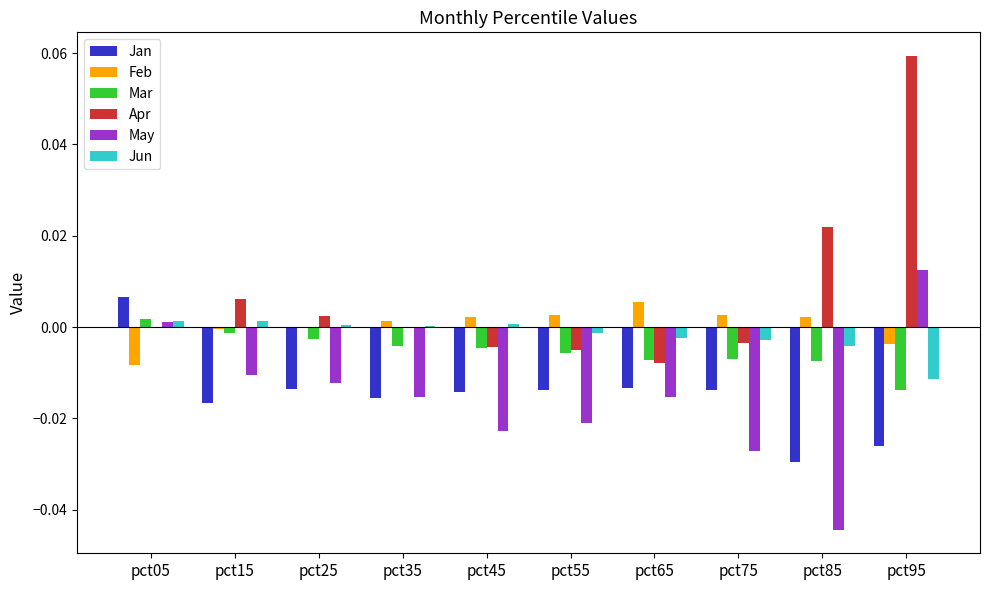

At which category is the sum across all series the highest?

pct95